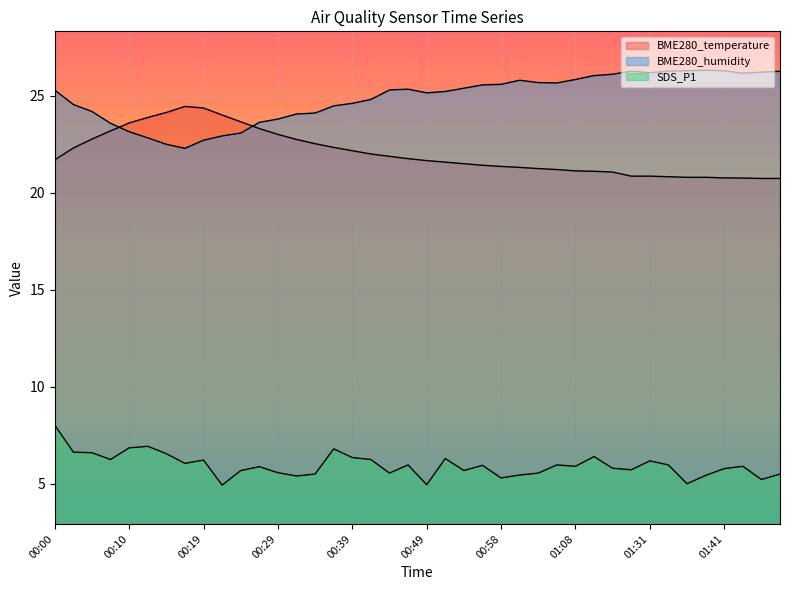

How many lines are shown in the chart?

3